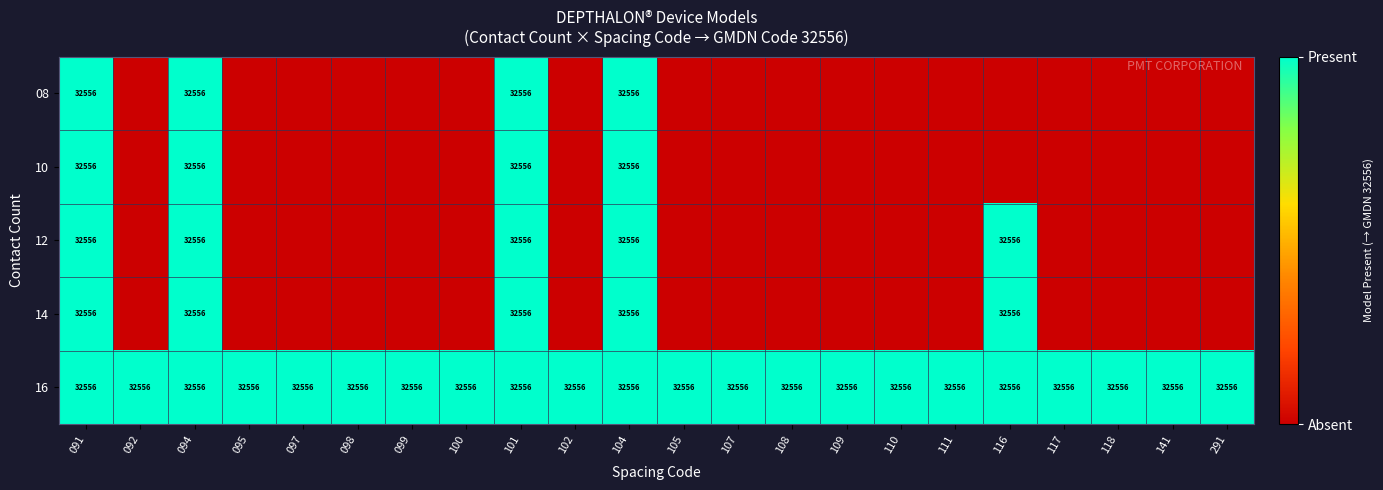

Which has a higher value, 092 or 107?

092